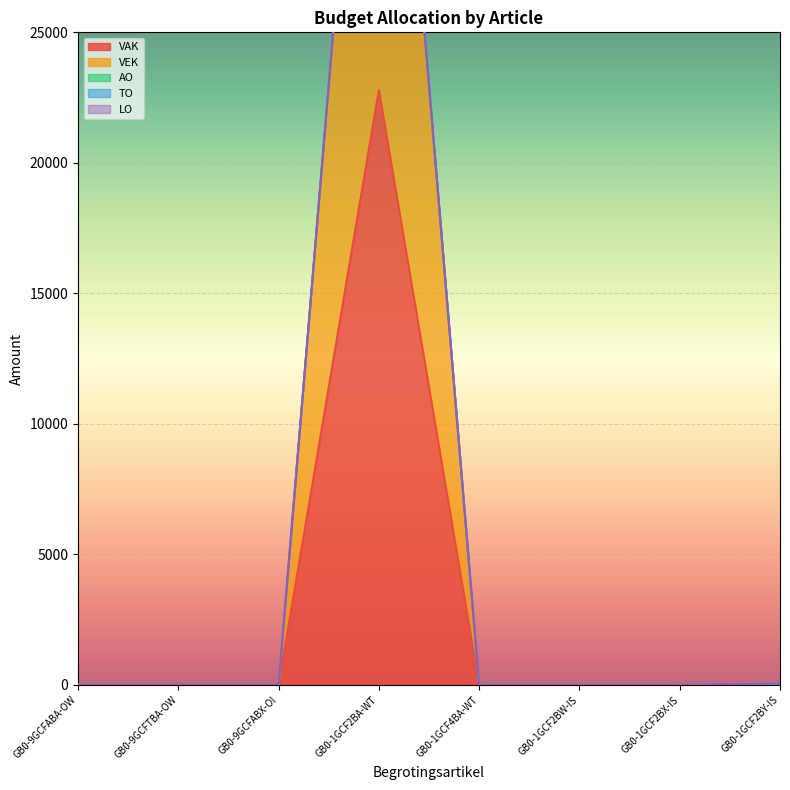

How many categories are shown in the chart?

8